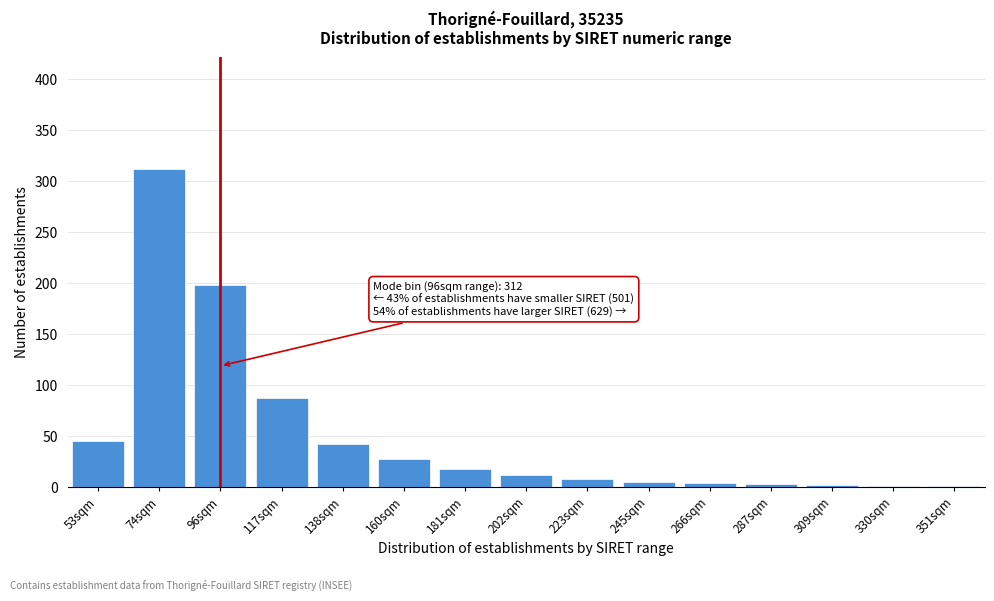

Is it true that the value at 117sqm is 123?

False